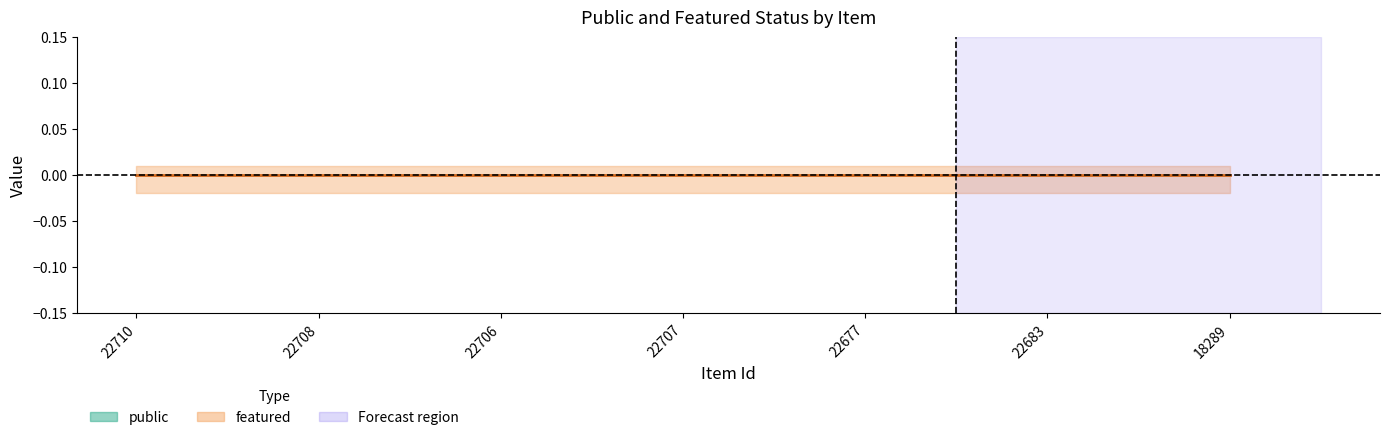

Which series has the largest total across all categories?

public